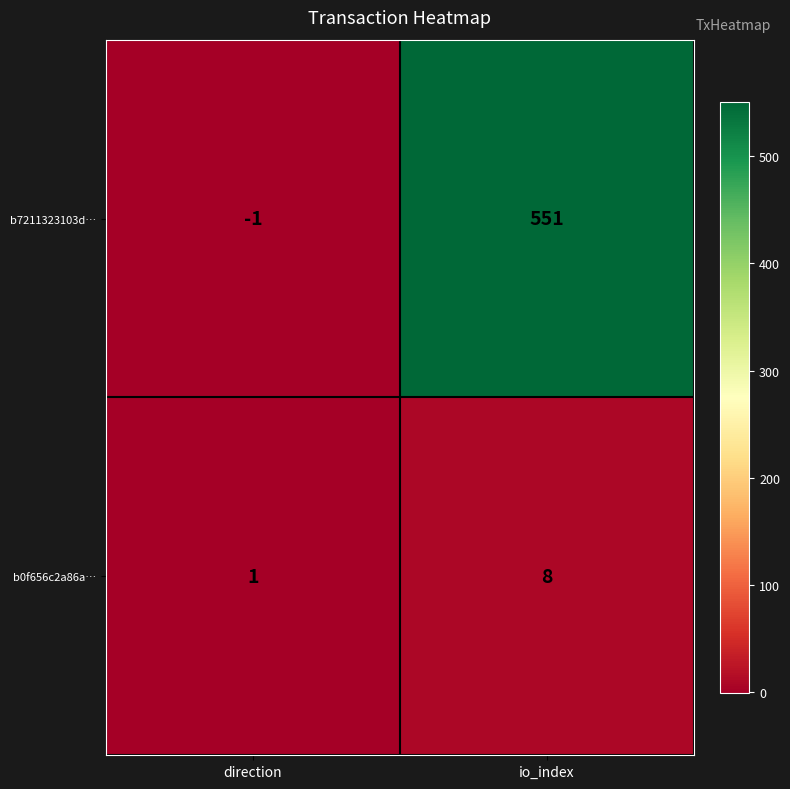

Which series has the largest range (max minus min)?

b7211323103d…